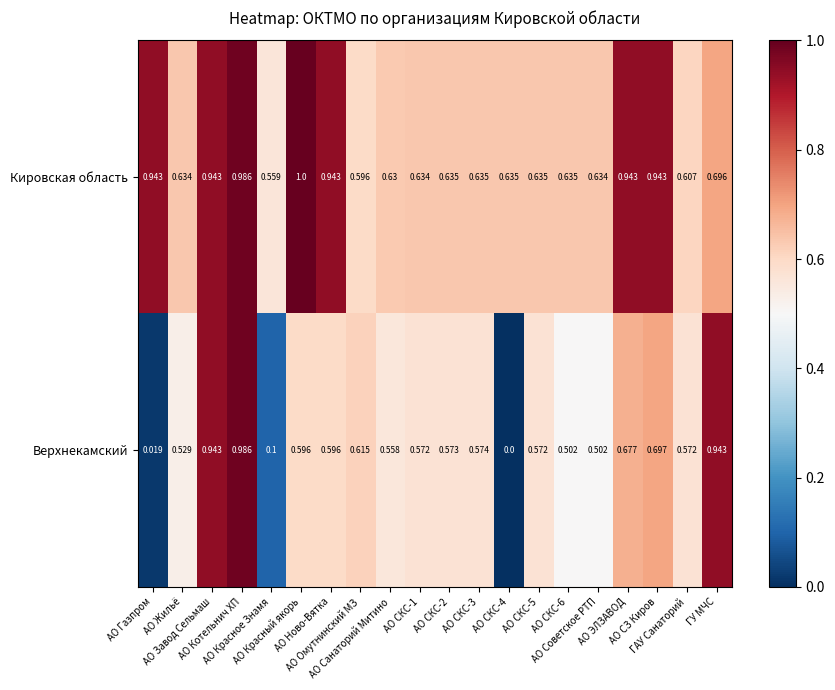

Which series has the largest total across all categories?

Кировская область